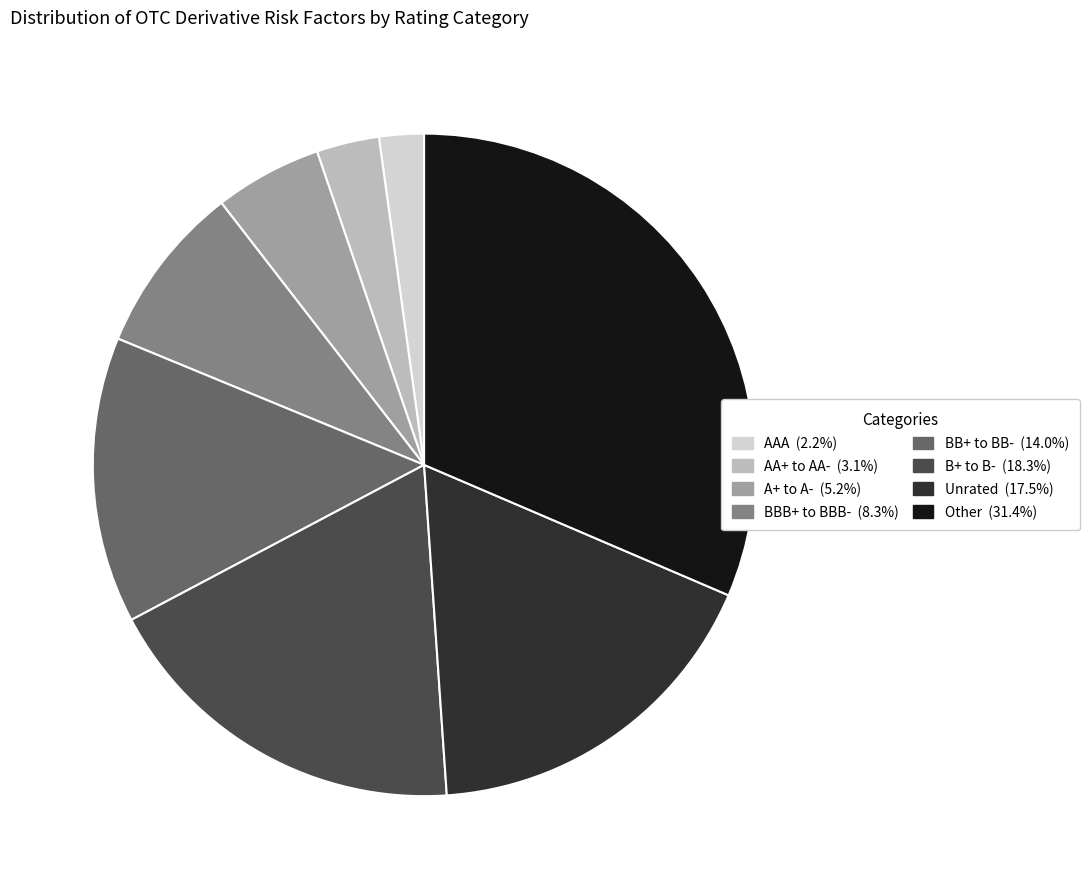

Is there a majority slice in this chart?

No